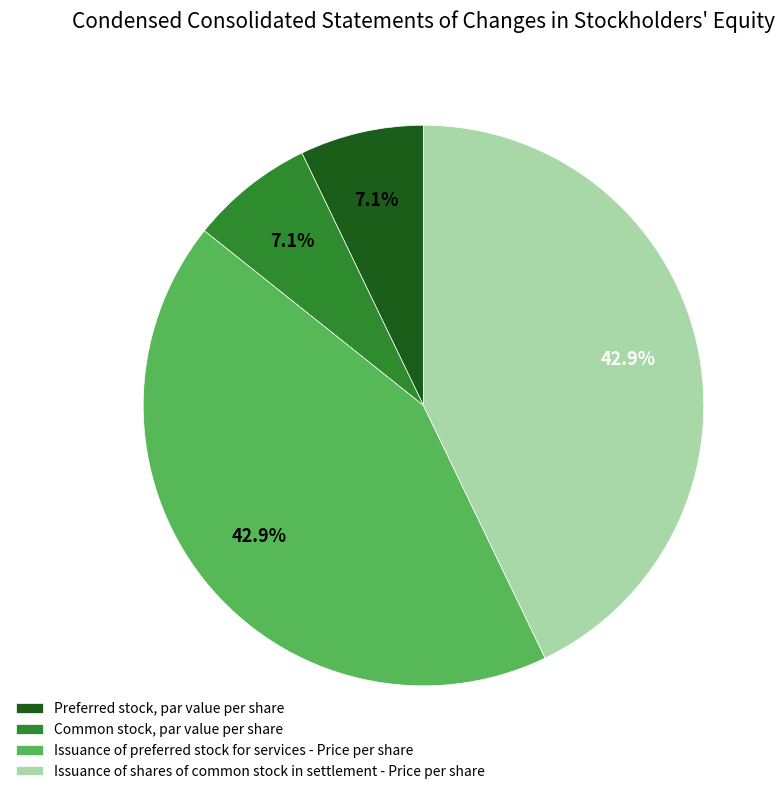

How much of the chart is everything except Preferred stock, par value per share?

92.9%